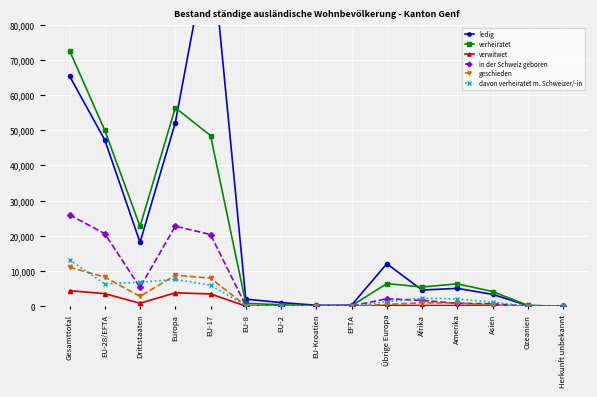

True or false: verwitwet has more than 0 interior local peaks.

True